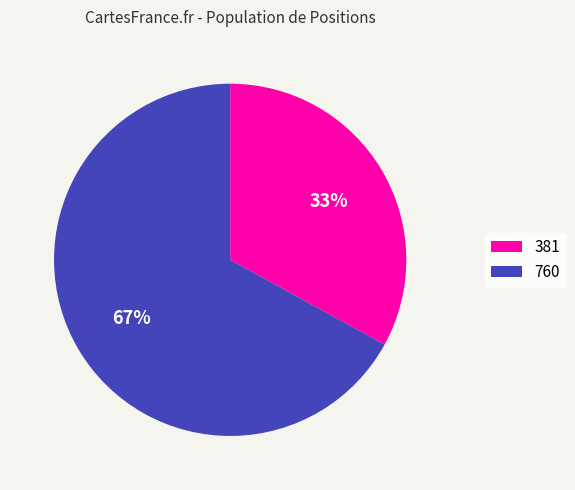

Rank the categories by value from highest to lowest.

760, 381